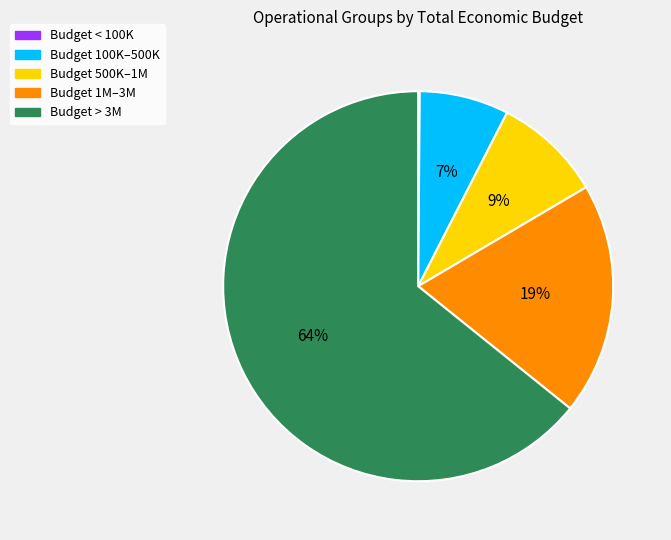

To the nearest percent, what is the average slice percentage?

20%